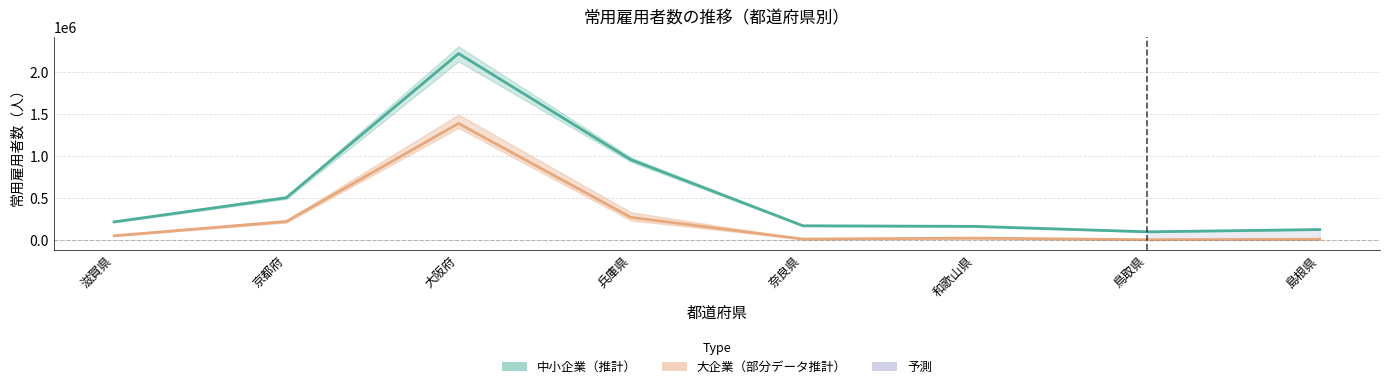

What is the difference between the maximum and minimum values in the 中小企業（推計） series?

2114094.8